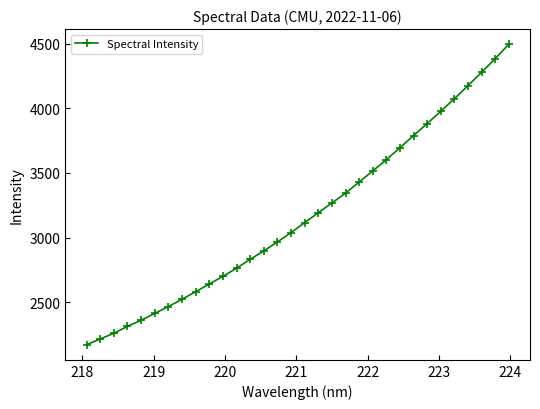

How many lines are shown in the chart?

1